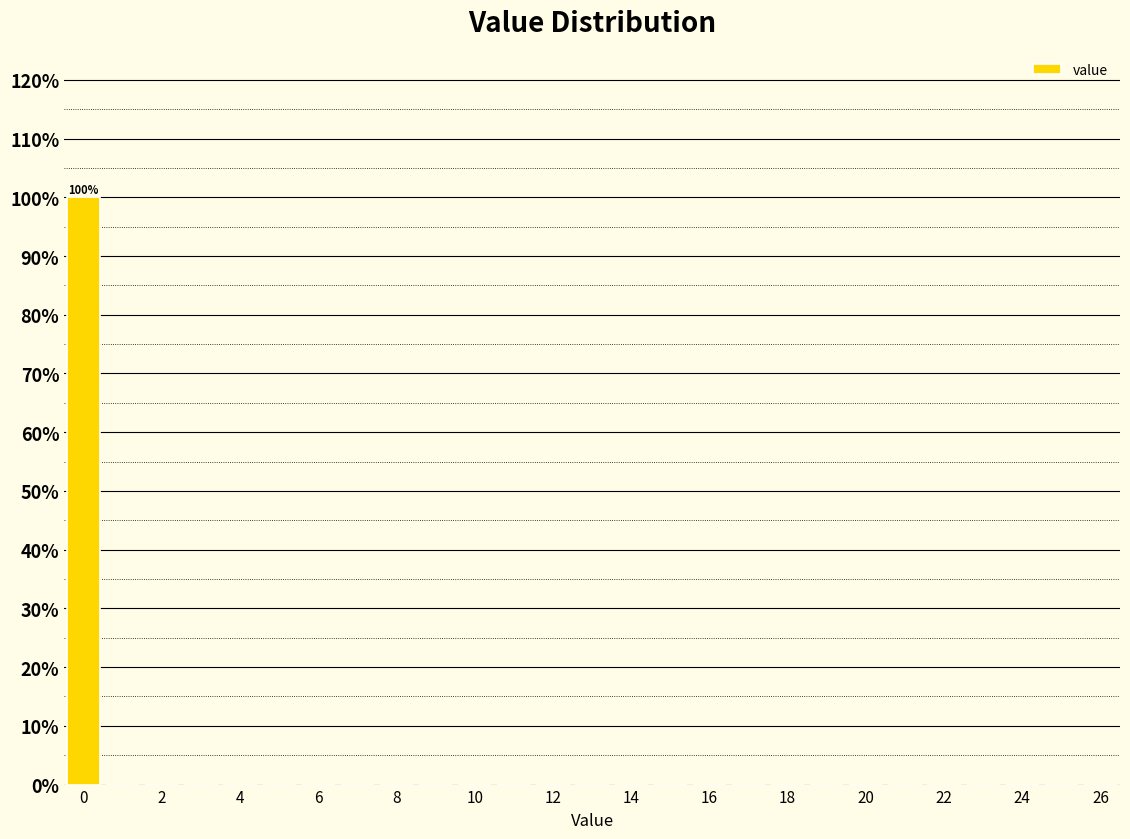

Which range on the x-axis has the tallest bar?

-0.5 to 0.5